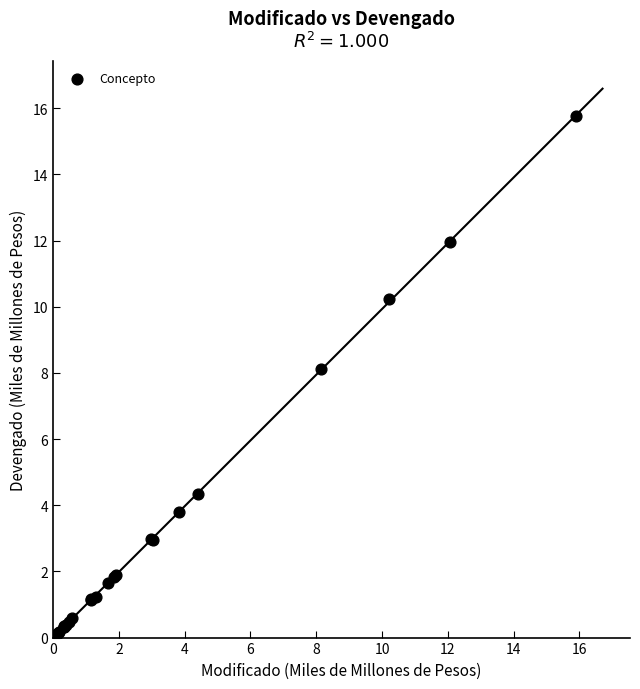

What Y value in the scatter plot is closest to 7?

8.1